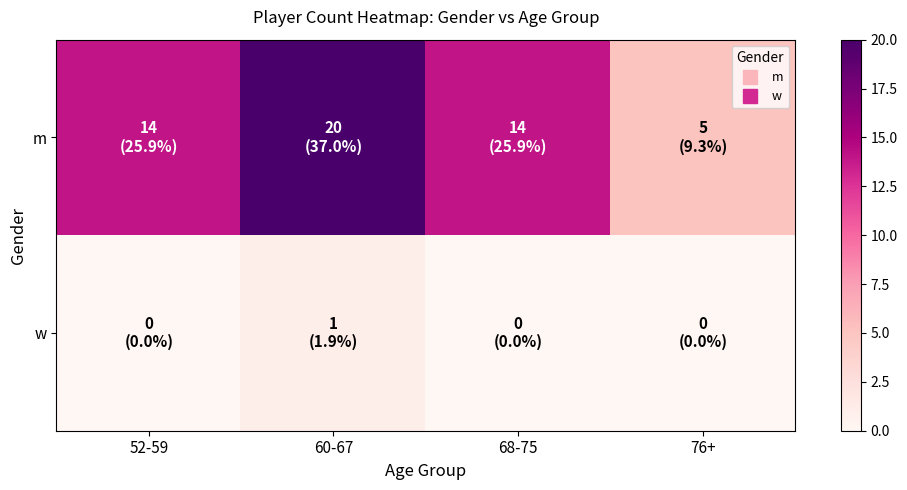

What is the maximum value shown in the chart?

20